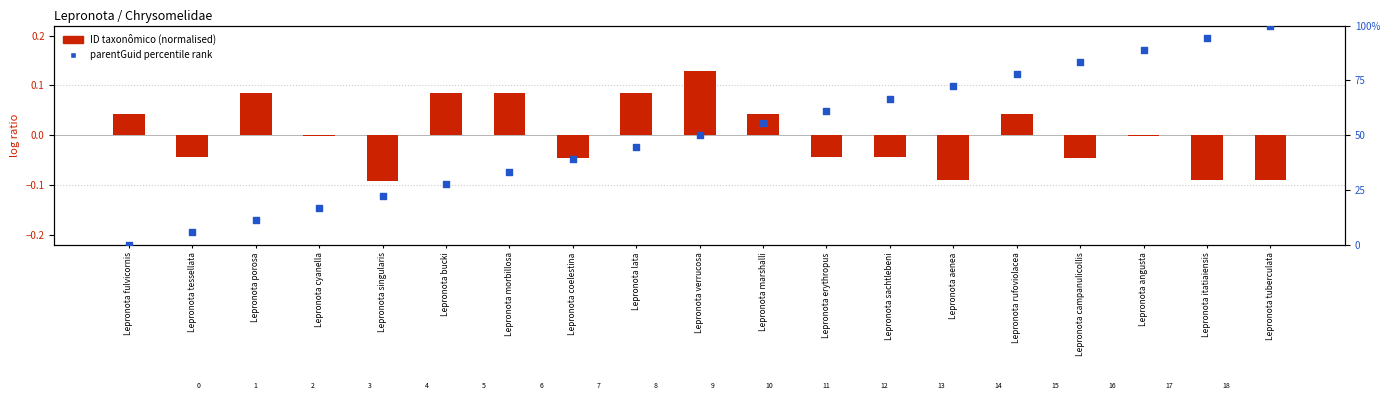

Which series contains the highest Y value?

parentGuid percentile rank